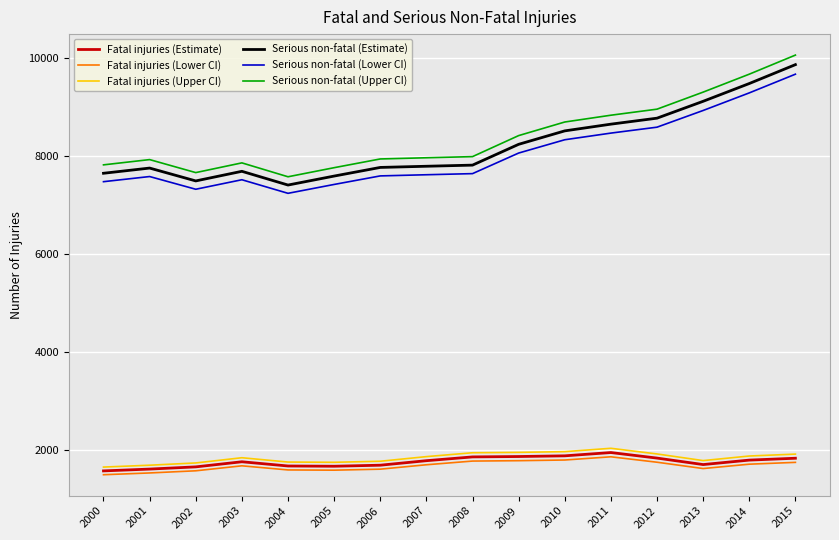

True or false: Serious non-fatal (Upper CI) and Serious non-fatal (Lower CI) intersect in this chart.

False